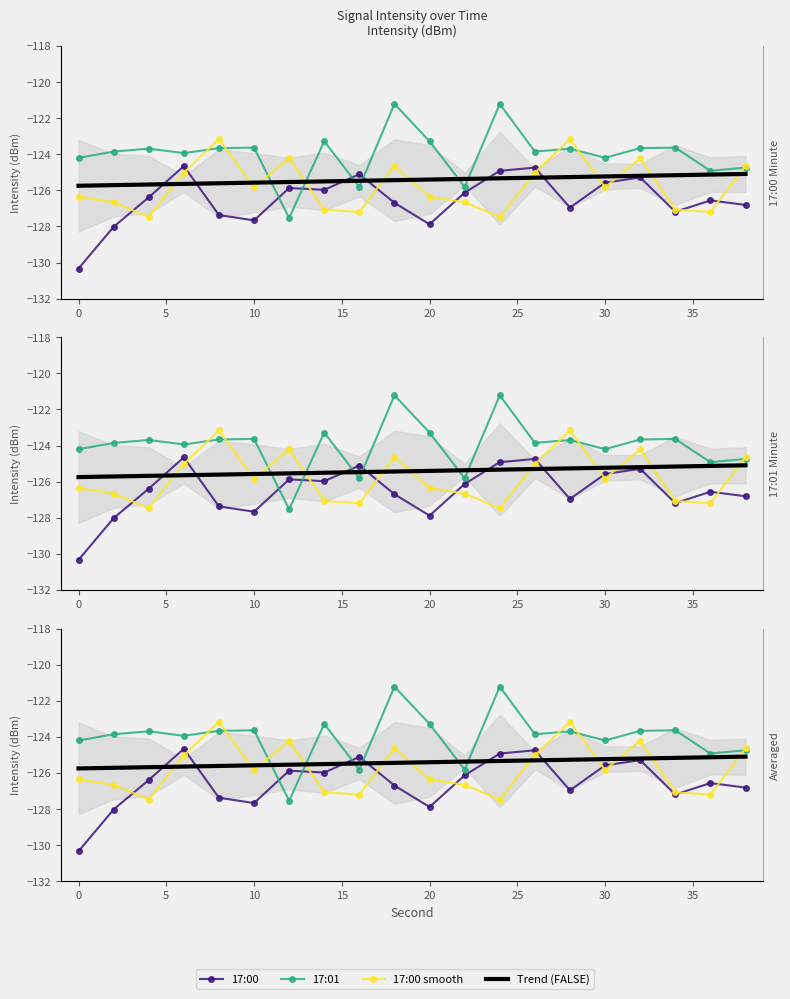

Count the number of data series in this chart.

4